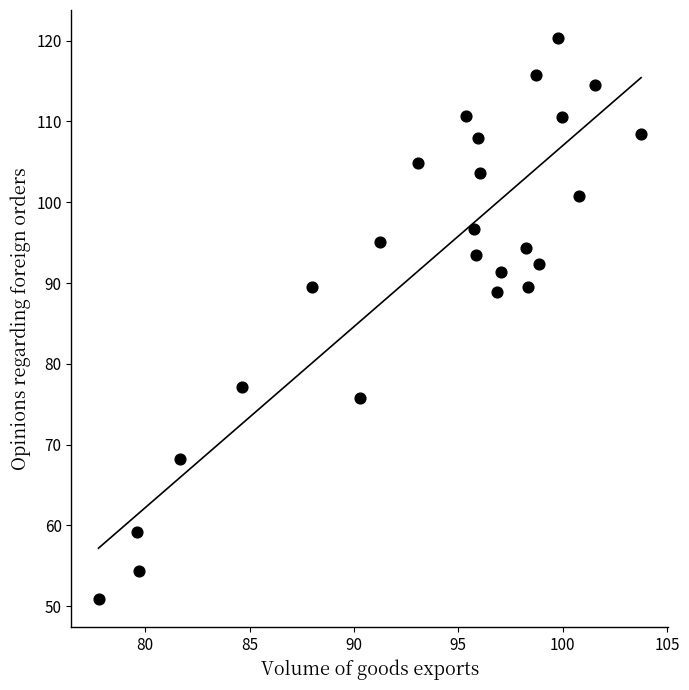

How many data points are displayed?

25